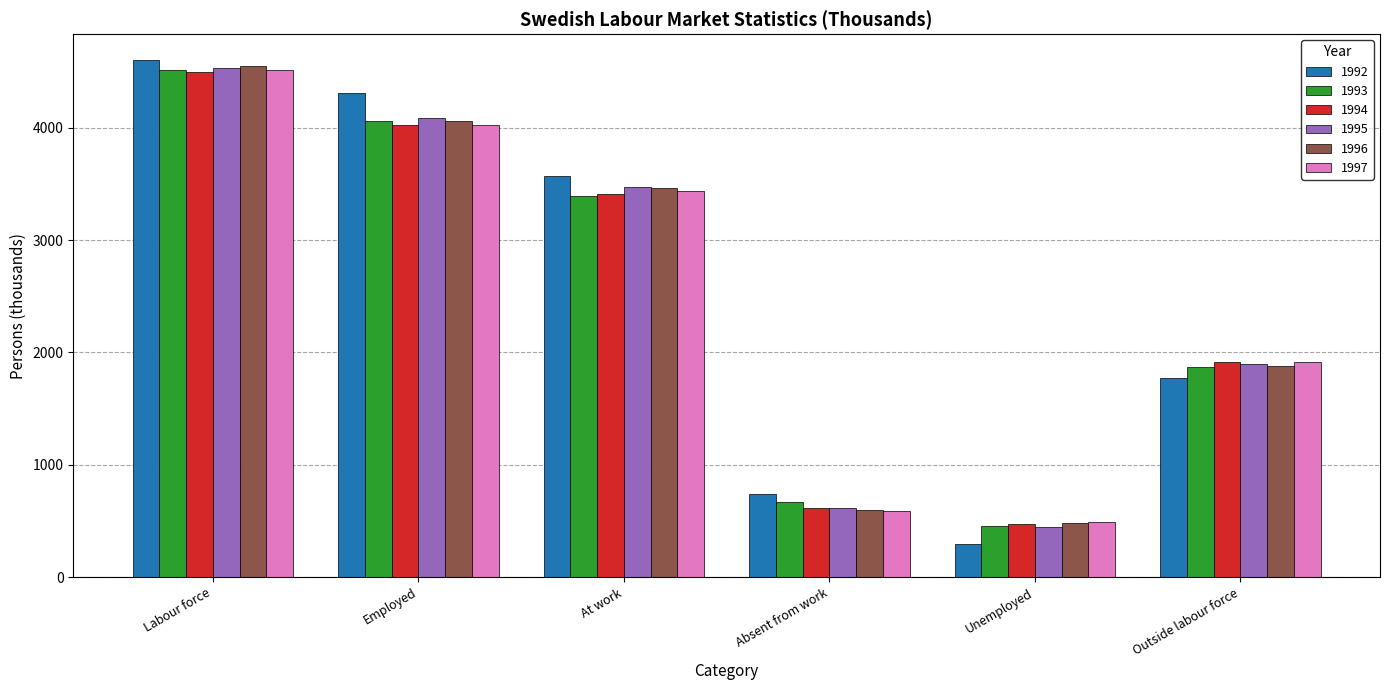

List the labels in order of 1992 value, smallest first.

Unemployed, Absent from work, Outside labour force, At work, Employed, Labour force